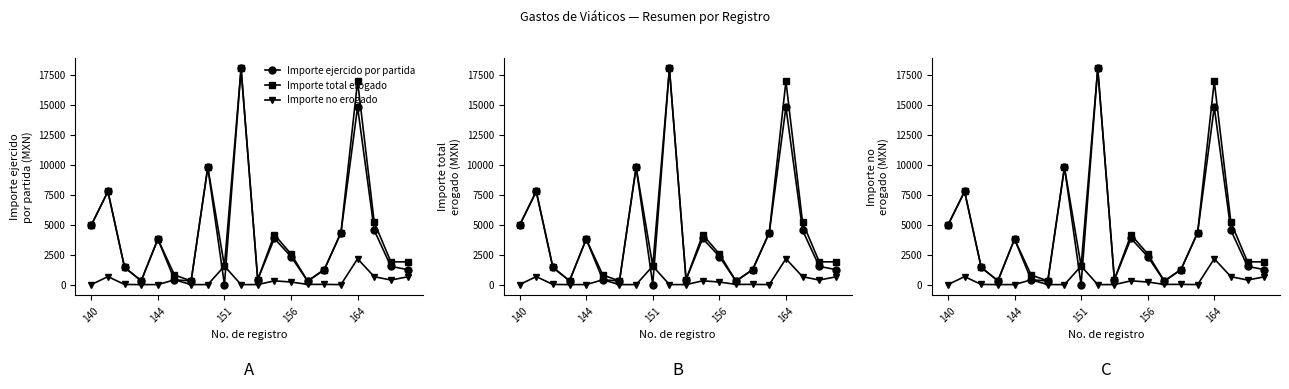

How many lines are shown in the chart?

3